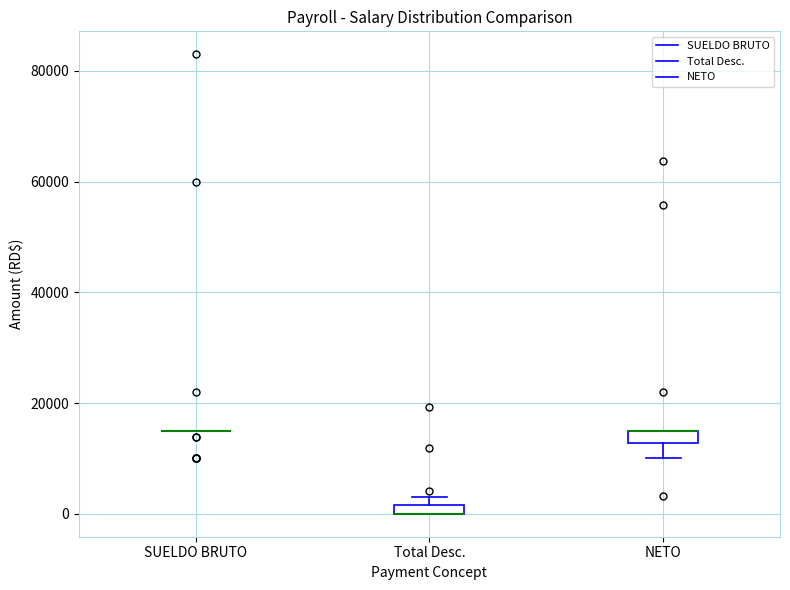

Where is the lower edge of the box for Total Desc. on the y-axis? The values are not printed on the chart, so give them approximately, as read against the axis.

0